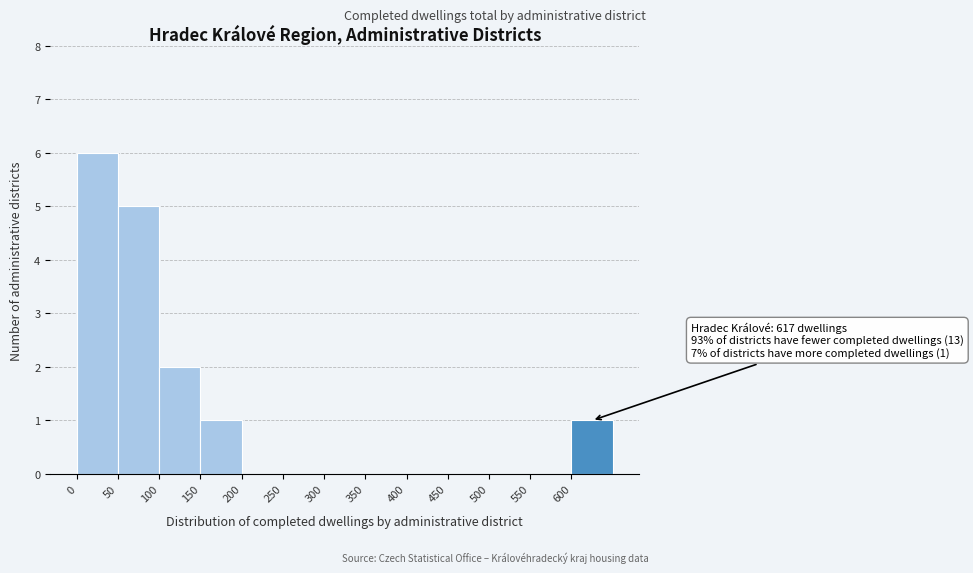

Over which range of the x-axis is the bar tallest?

0 to 50